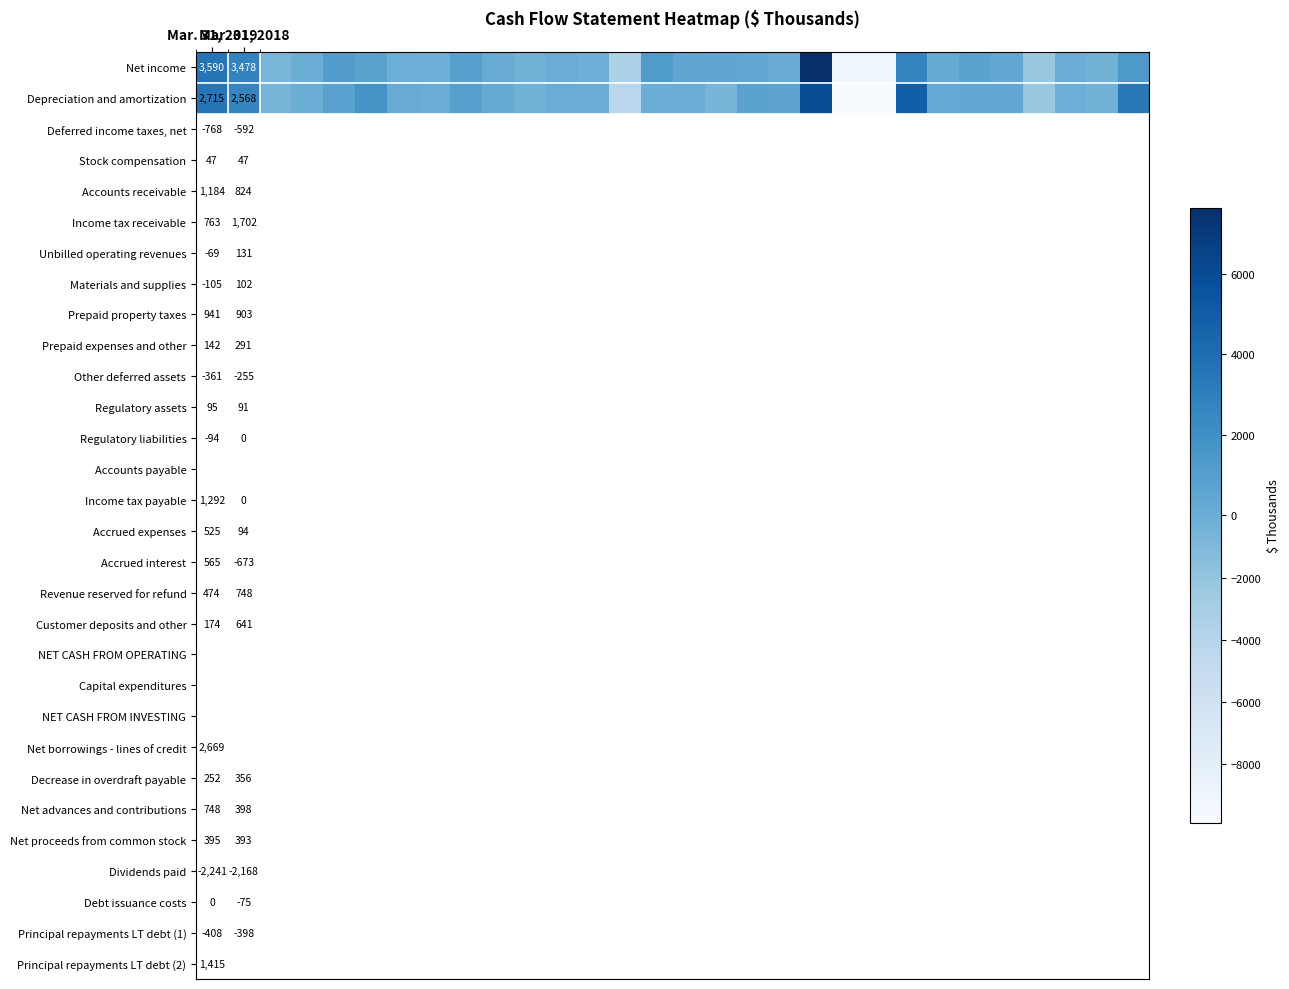

Which has a higher value, 19 or 6?

19